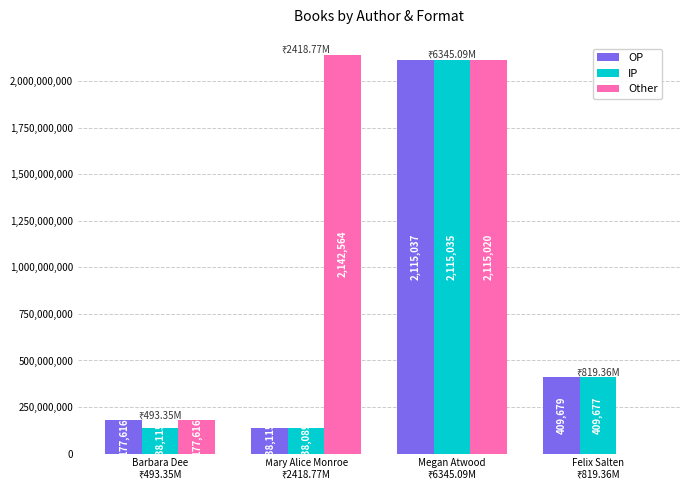

Does the chart contain stacked bars?

No